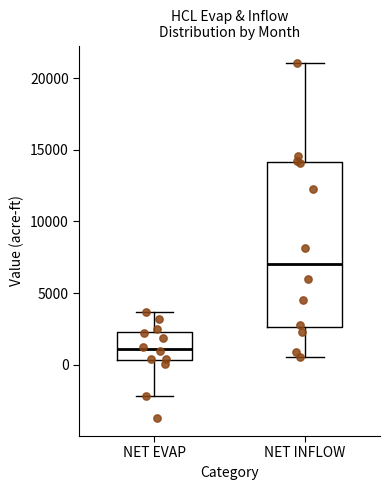

Reading left to right, transcribe this box plot: for each box, give where its median line is, the range the box spans, and where its two whiskers end, as read against the y-axis. The values are not printed on the chart, so give them approximately, as read against the axis.

NET EVAP: median 1000, box 500 to 2500, whiskers -2000 to 3500
NET INFLOW: median 7000, box 2500 to 14000, whiskers 500 to 21000